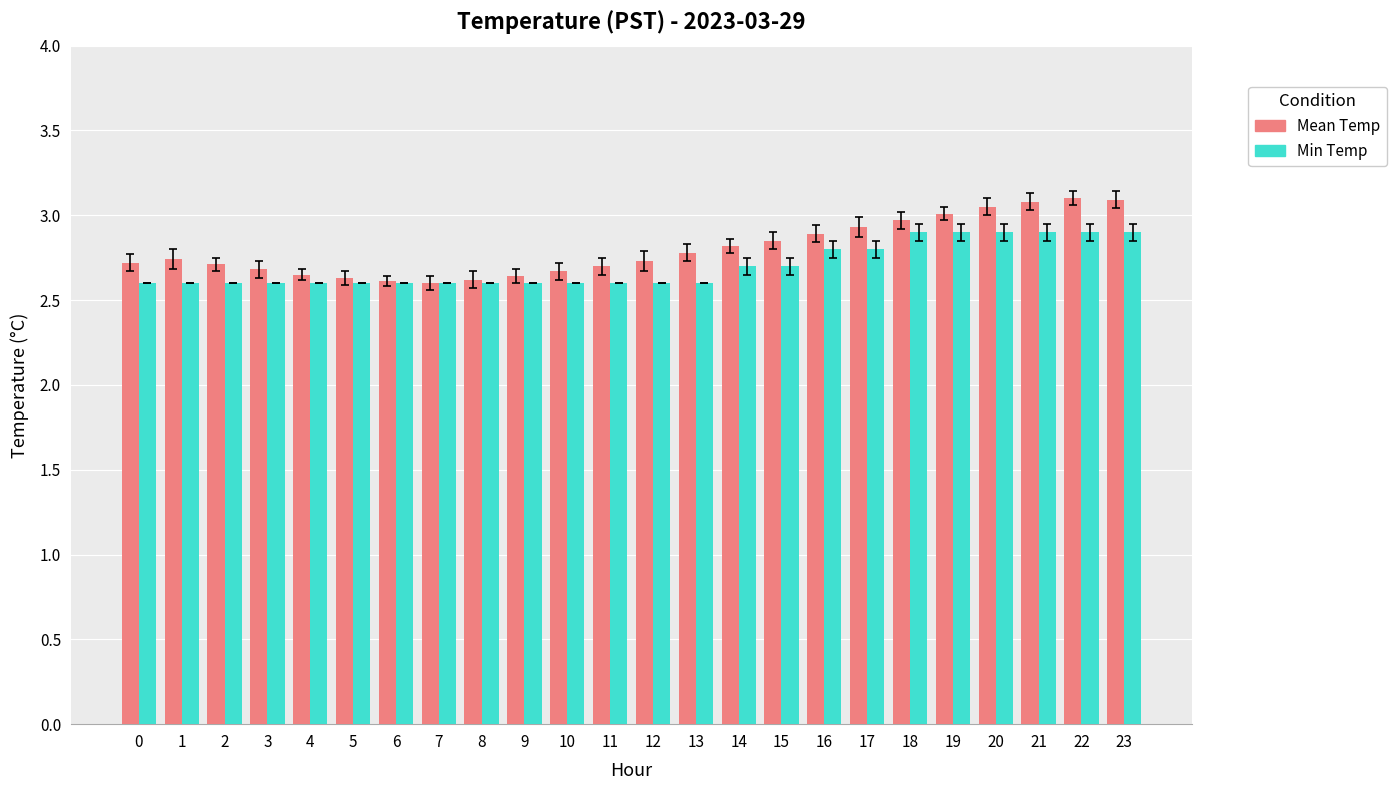

Which series has the largest range (max minus min)?

Mean Temp